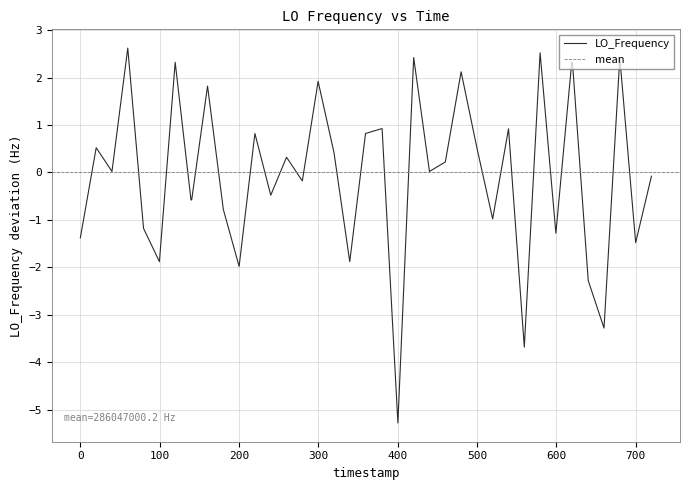

The LO_Frequency series shows 0.5 at 500. True or false?

True